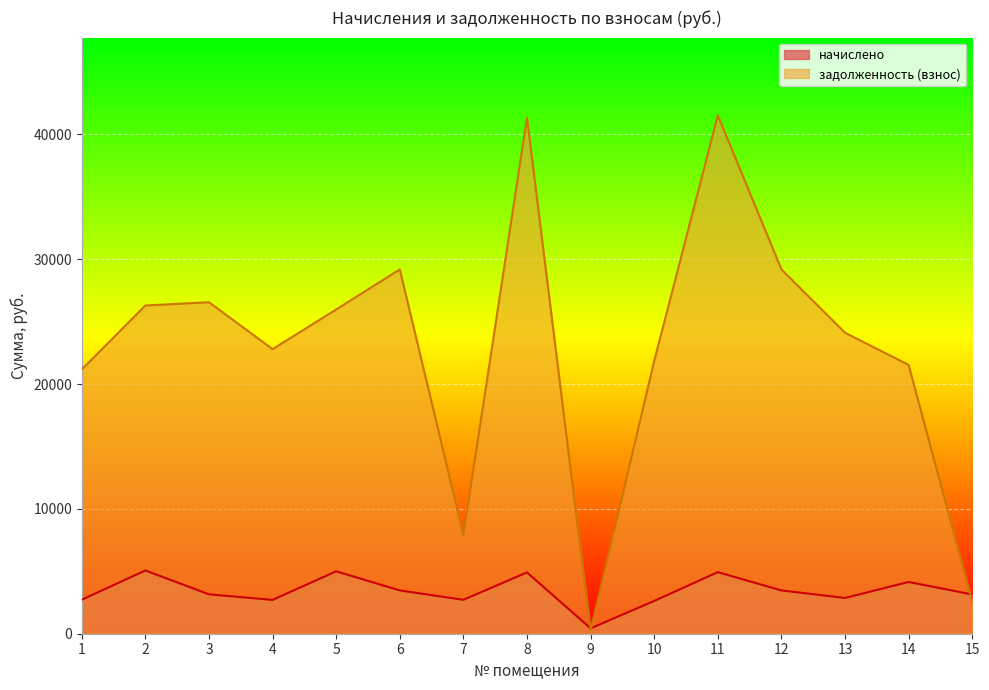

Which series has the widest spread of values?

задолженность (взнос)